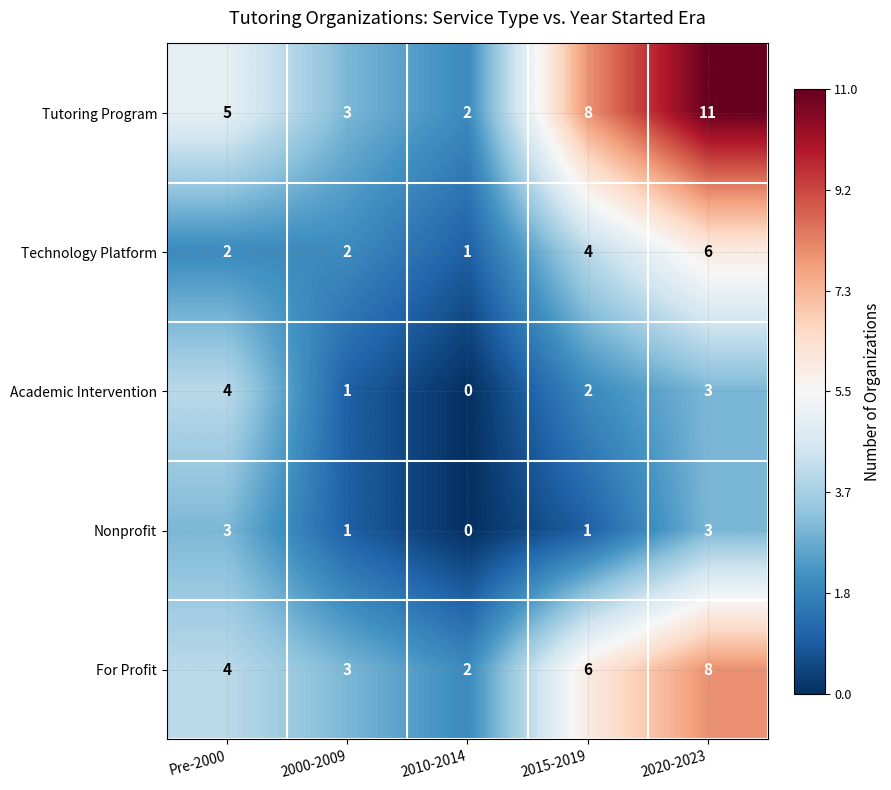

What is the greatest value displayed?

11